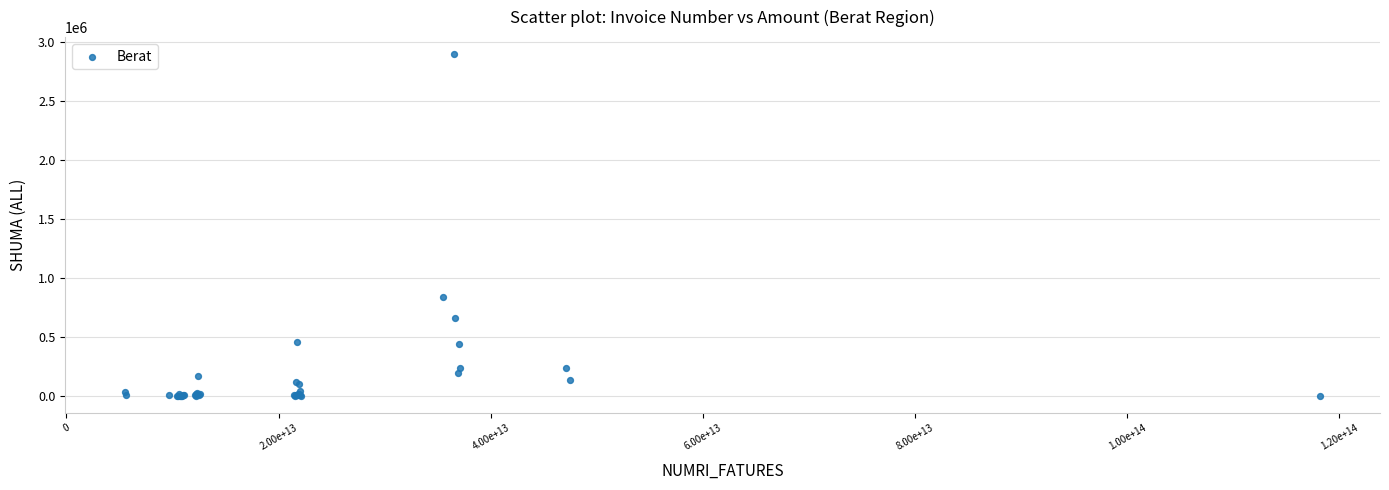

What Y value in the scatter plot is closest to 1449747?

840000